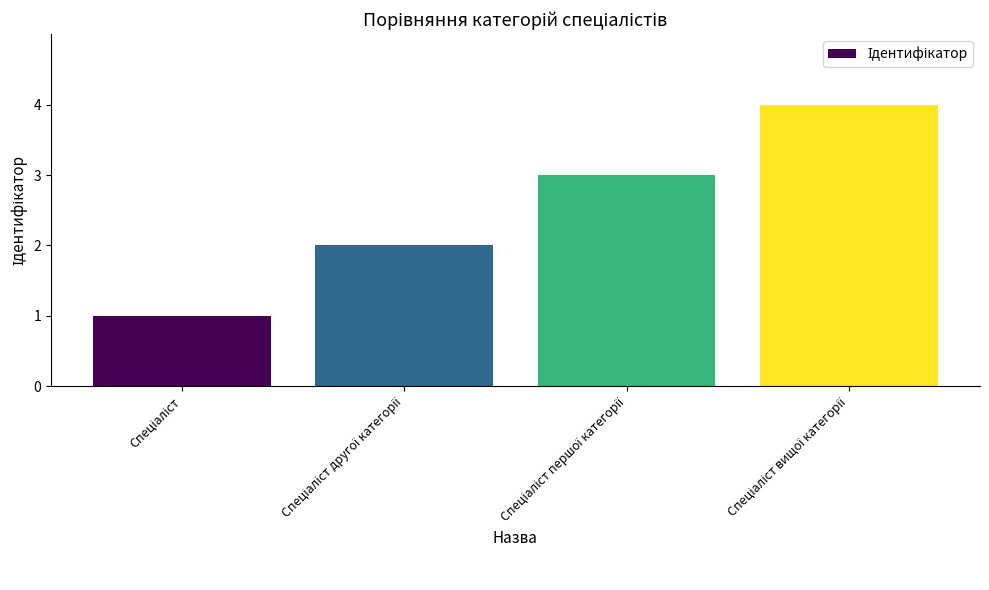

What is the difference between the maximum and minimum values?

3